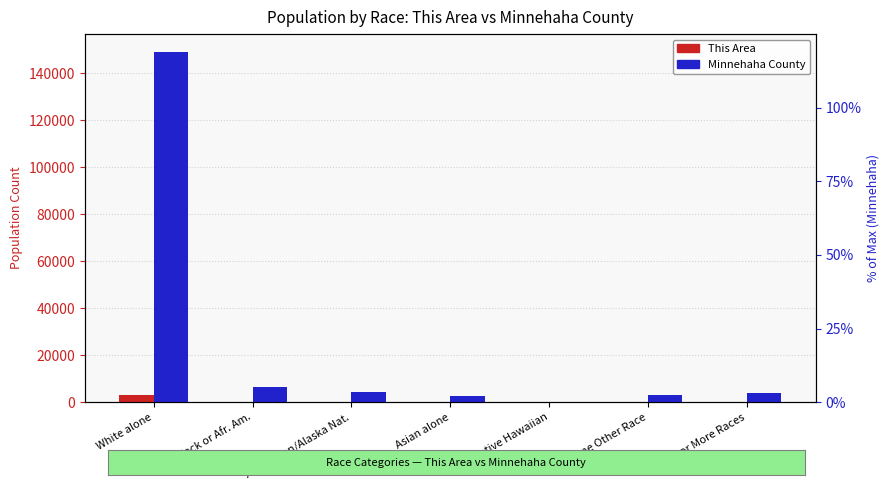

What is the label of the 6th bar from the right?

Black or Afr. Am.